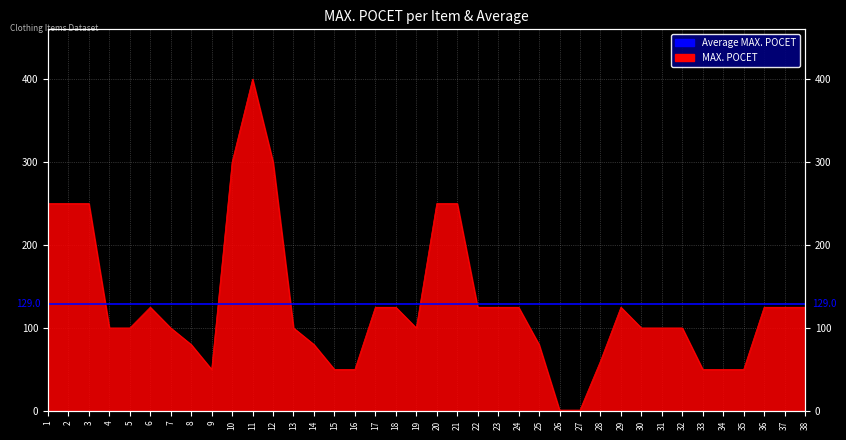

Where does the data first go above 100?

1